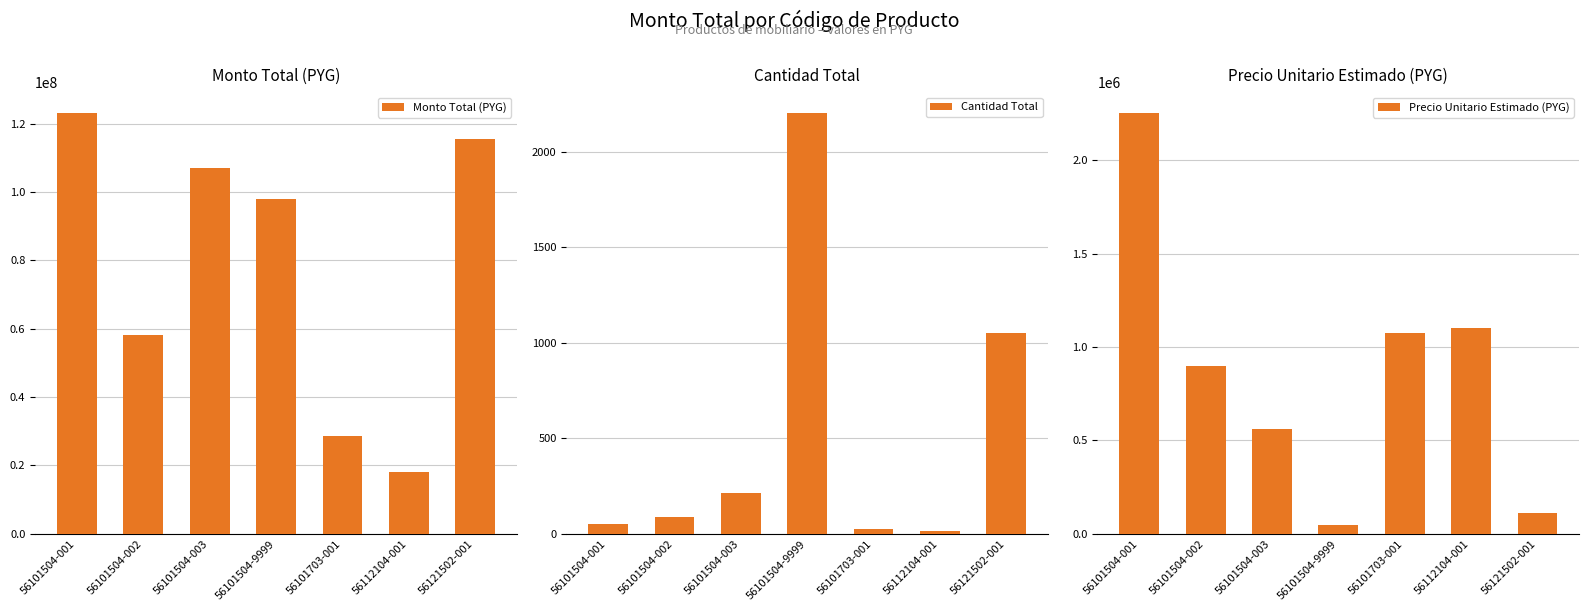

The value of Cantidad Total at 56112104-001 is 7. True or false?

False